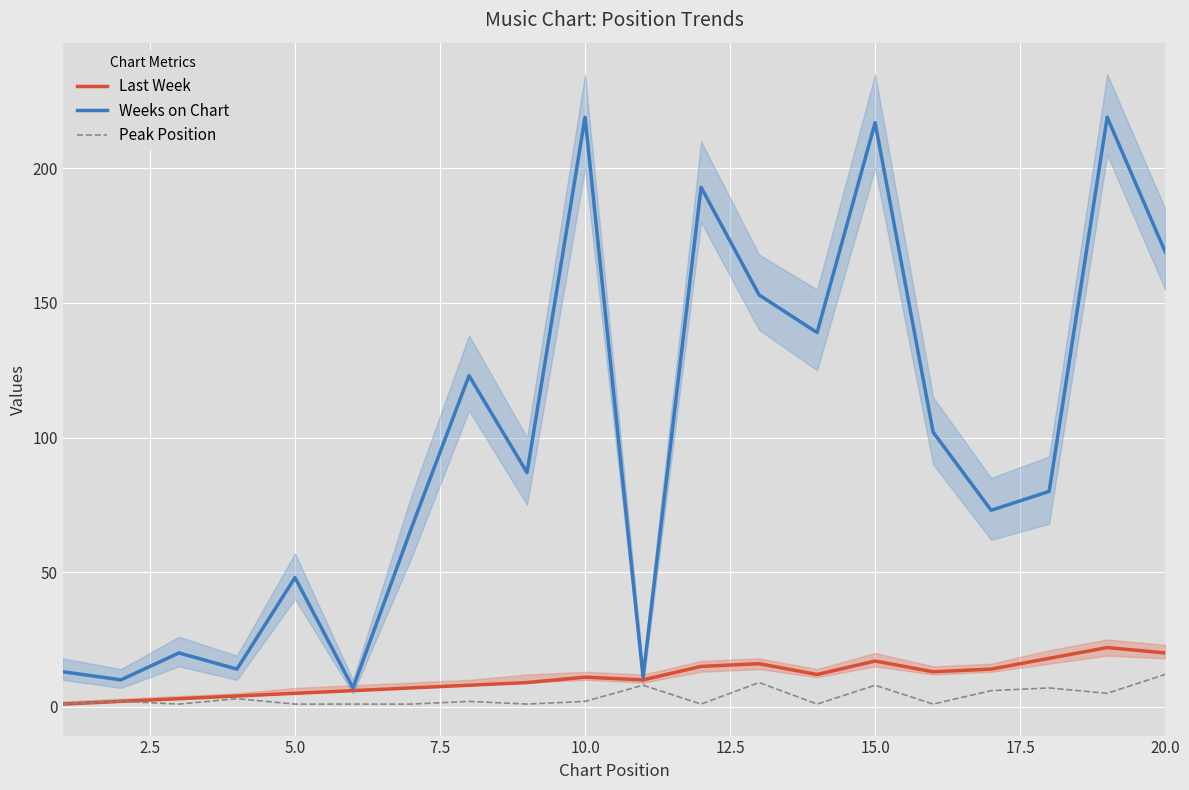

True or false: Weeks on Chart has a value of 217 at 15.0.

True